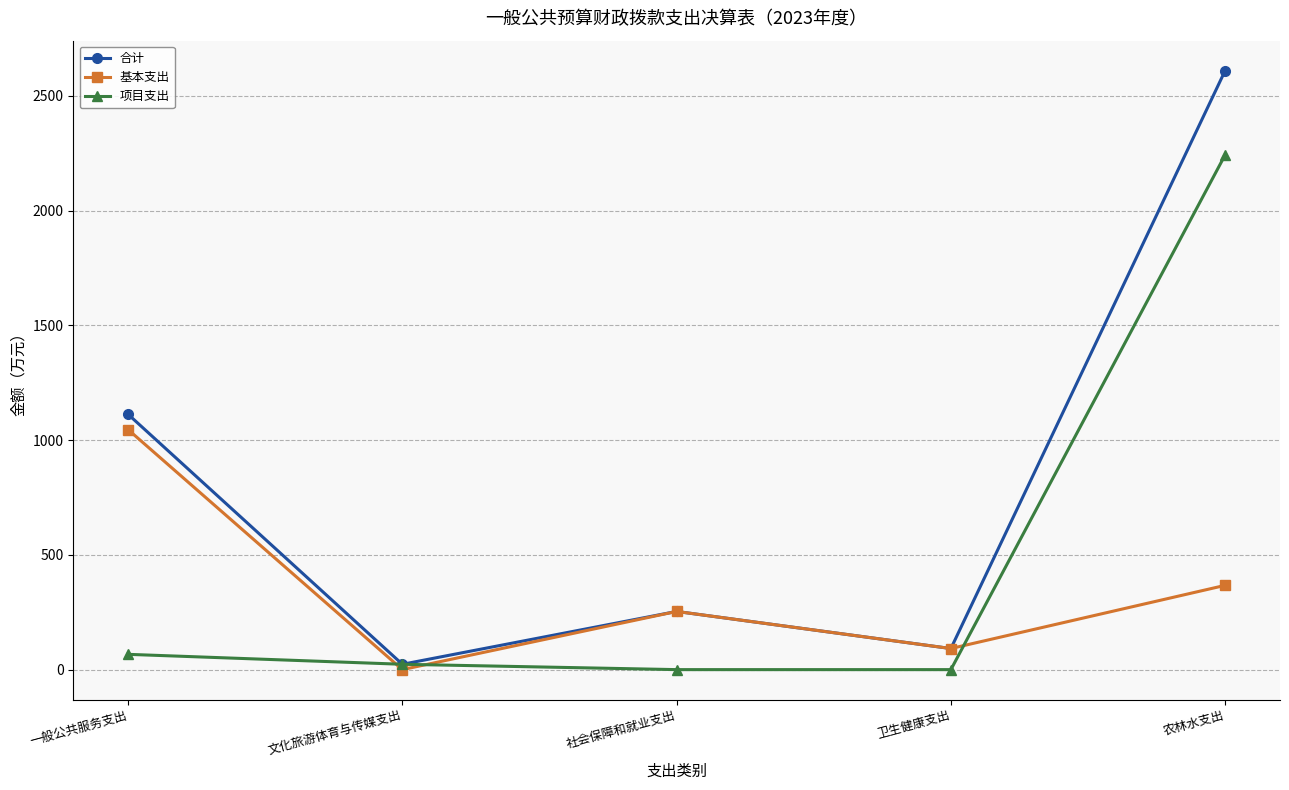

Reading left to right, list all the values displayed in this chart.

合计: 一般公共服务支出=1112.4	文化旅游体育与传媒支出=23.3	社会保障和就业支出=253.5	卫生健康支出=91.9	农林水支出=2610.2
基本支出: 一般公共服务支出=1045.8	文化旅游体育与传媒支出=0.0	社会保障和就业支出=253.5	卫生健康支出=91.9	农林水支出=367.2
项目支出: 一般公共服务支出=66.6	文化旅游体育与传媒支出=23.3	社会保障和就业支出=0.0	卫生健康支出=0.0	农林水支出=2242.9